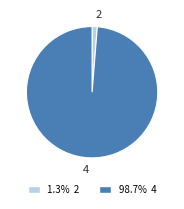

Does any single category account for the majority?

Yes